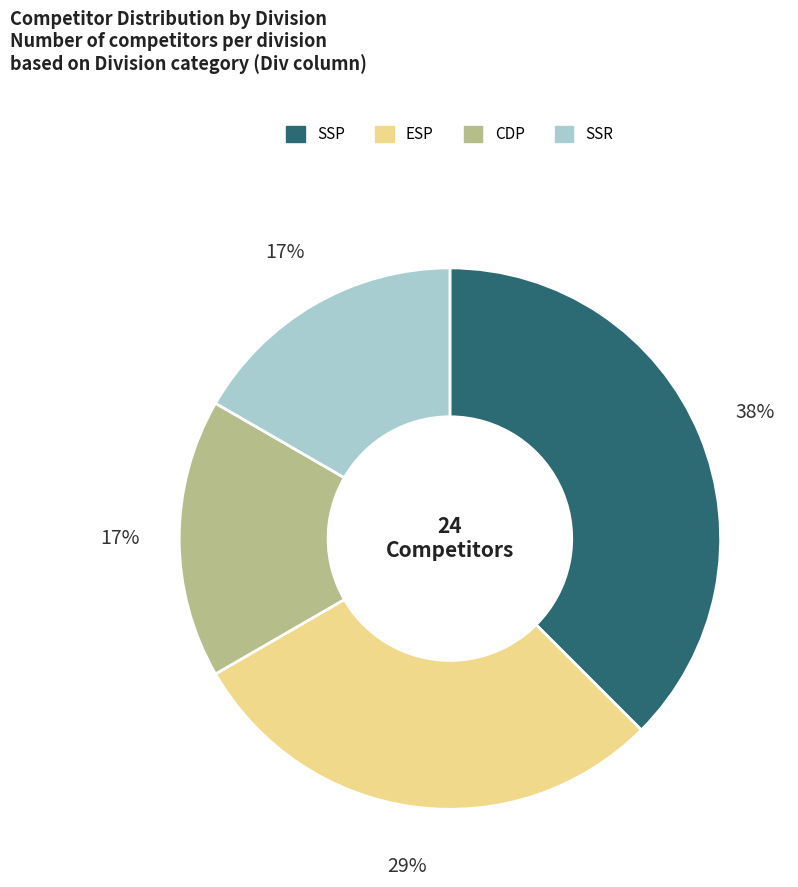

How many slices are in this pie chart?

4